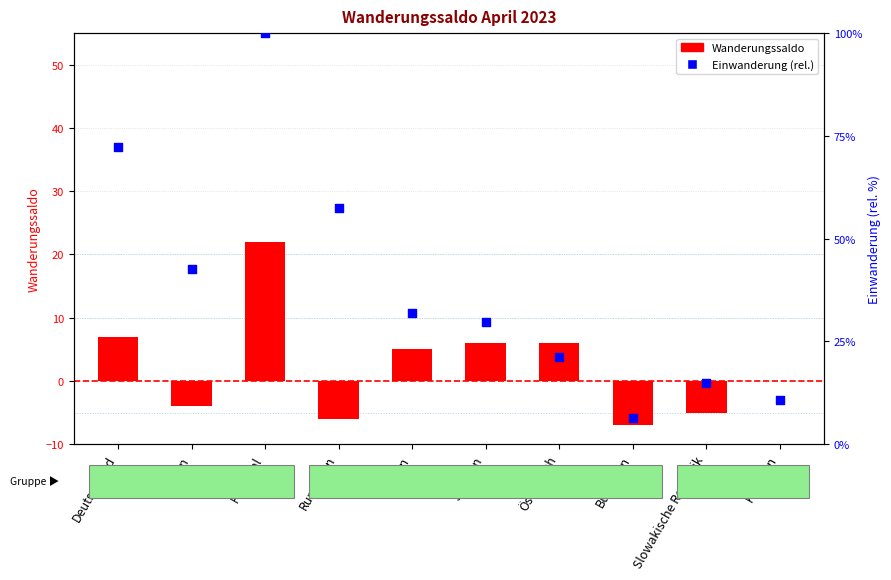

What are all the series names shown in the legend?

Wanderungssaldo, Einwanderung (rel.)